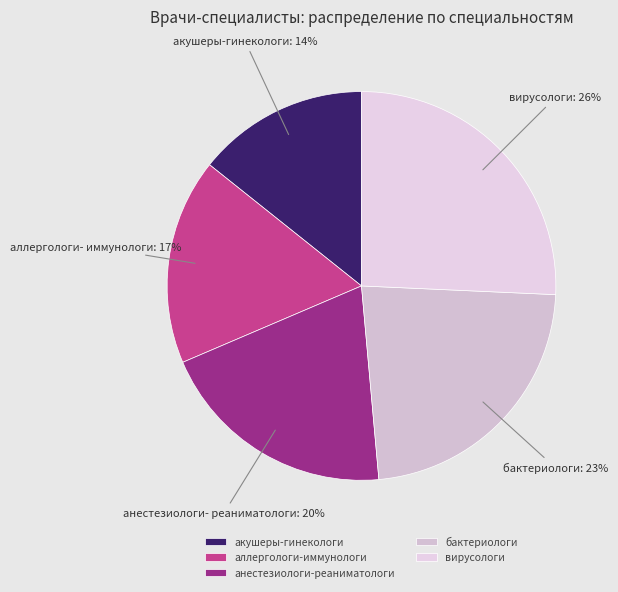

True or false: бактериологи accounts for 32% of the total.

False